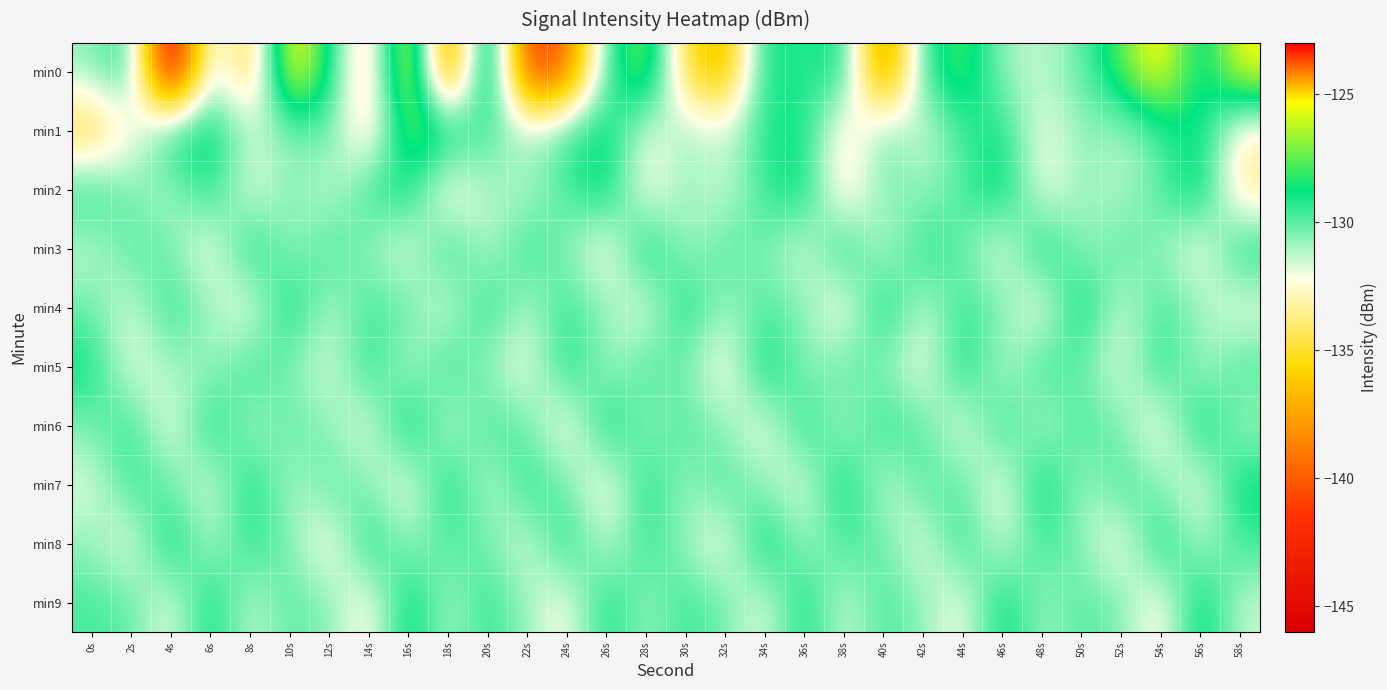

Which has a higher value, 52s or 44s?

44s